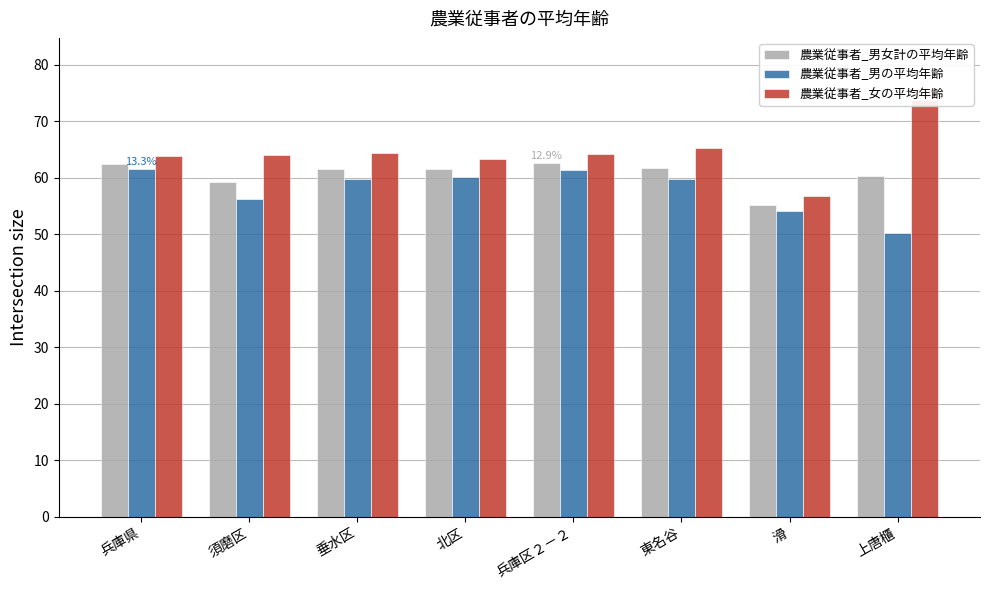

What is the sum of all 農業従事者_女の平均年齢 values?

515.1